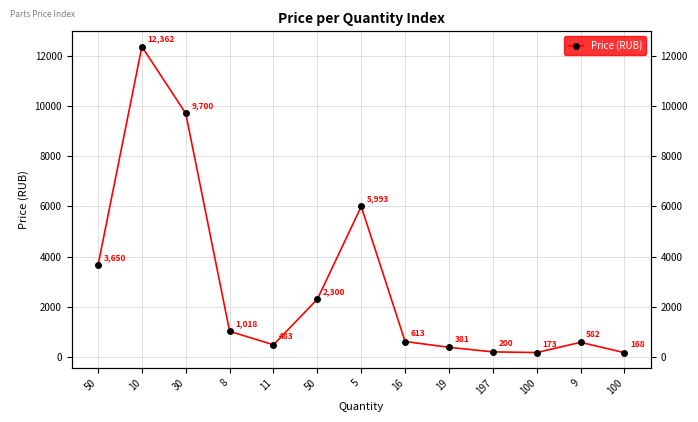

What is the label of the 8th point from the left?

16